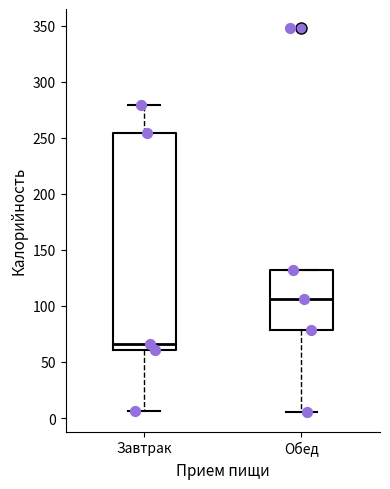

Reading left to right, read every box against the y-axis: the position of its median line, the range the box covers, and the ends of its whiskers. The values are not printed on the chart, so give them approximately, as read against the axis.

Завтрак: median 65, box 60 to 255, whiskers 5 to 280
Обед: median 105, box 80 to 130, whiskers 5 to 130